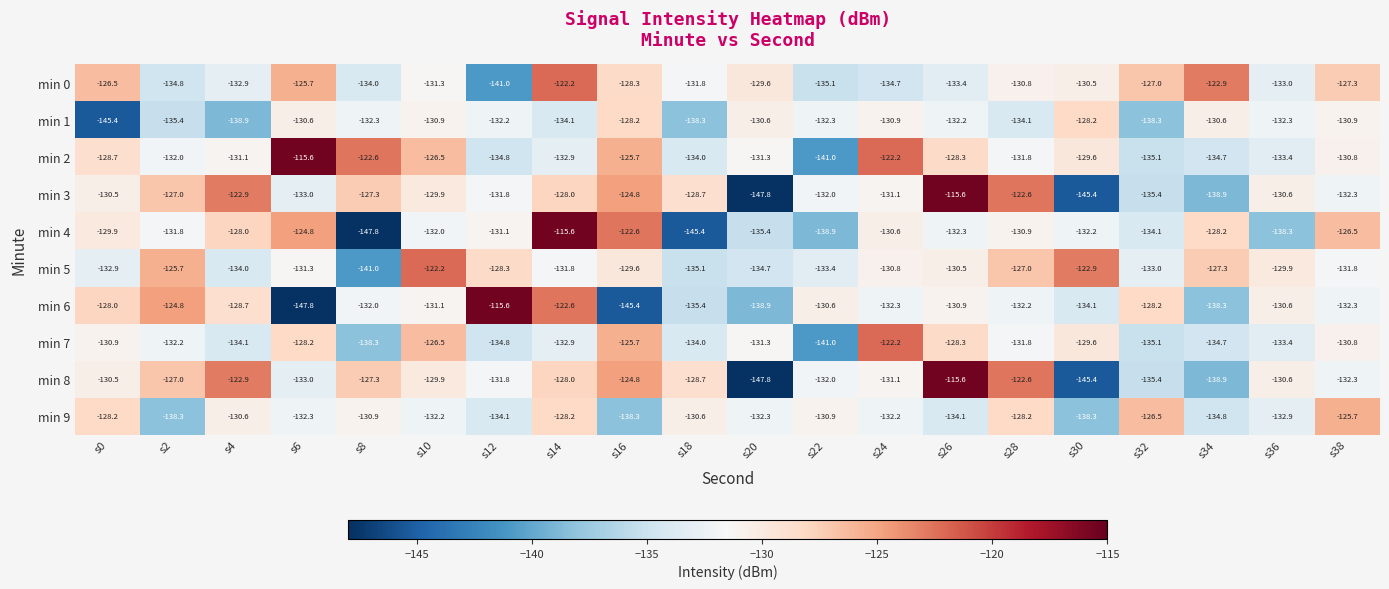

What is the lowest value of the min 9 series?

-138.3